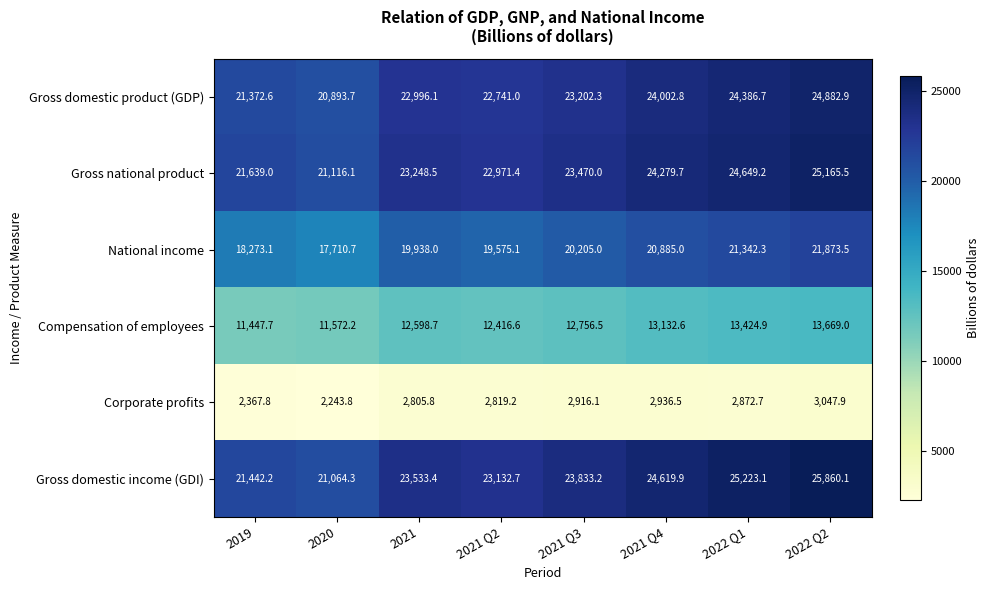

Which series has the largest range (max minus min)?

Gross domestic income (GDI)